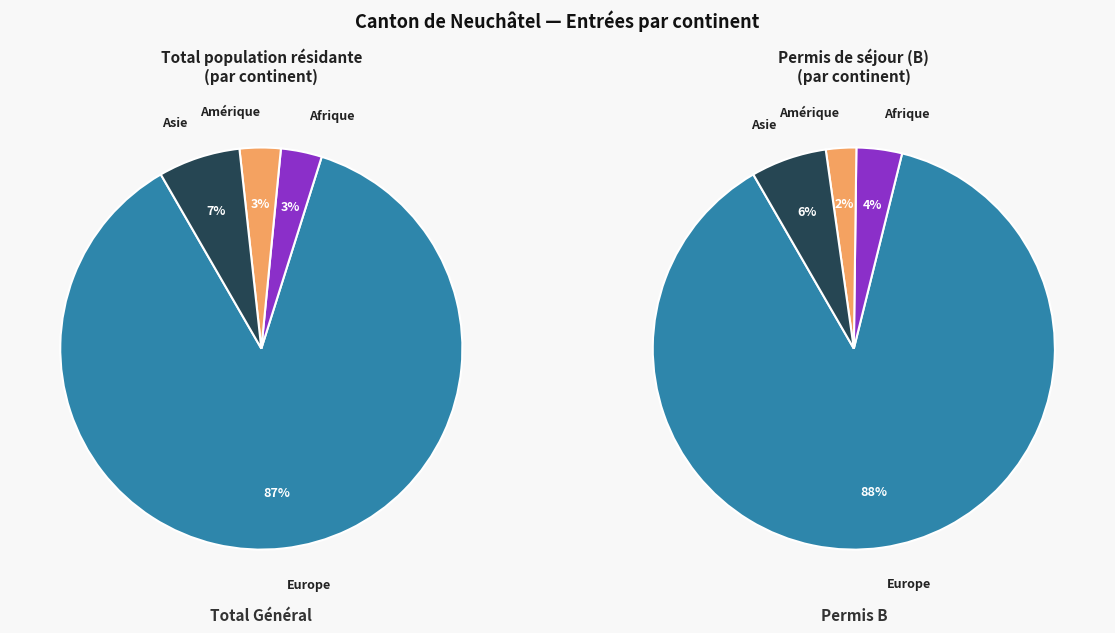

Is there any slice that represents more than half of the pie?

Yes